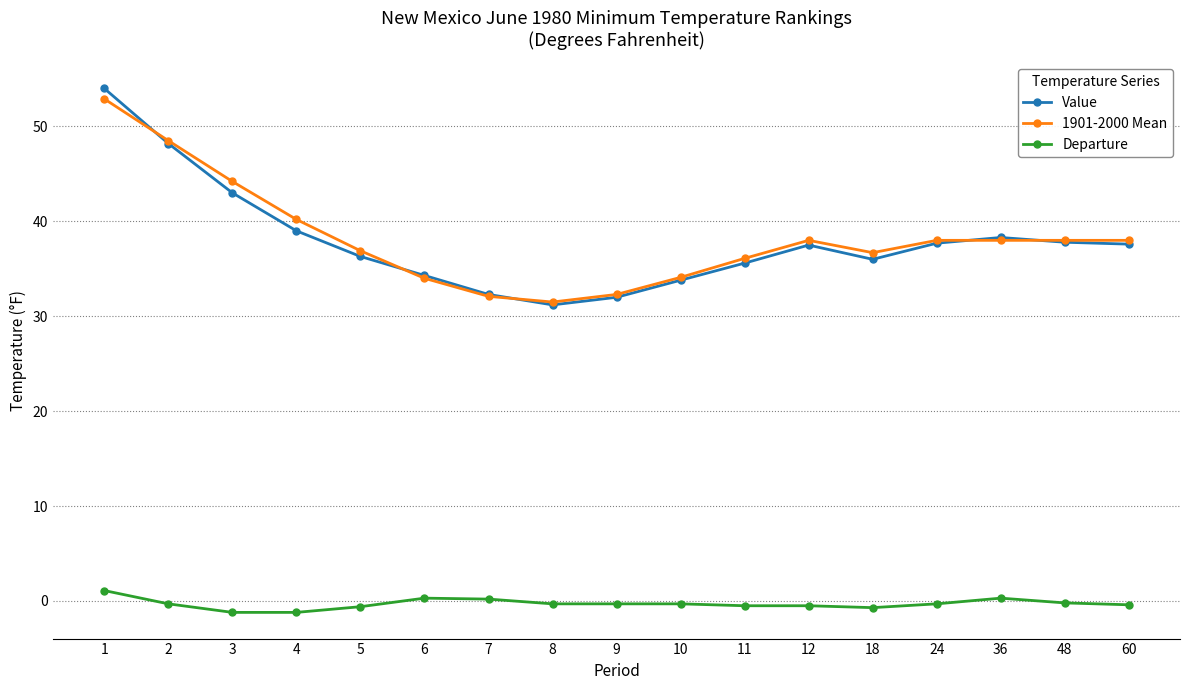

True or false: 1901-2000 Mean and Departure intersect in this chart.

False